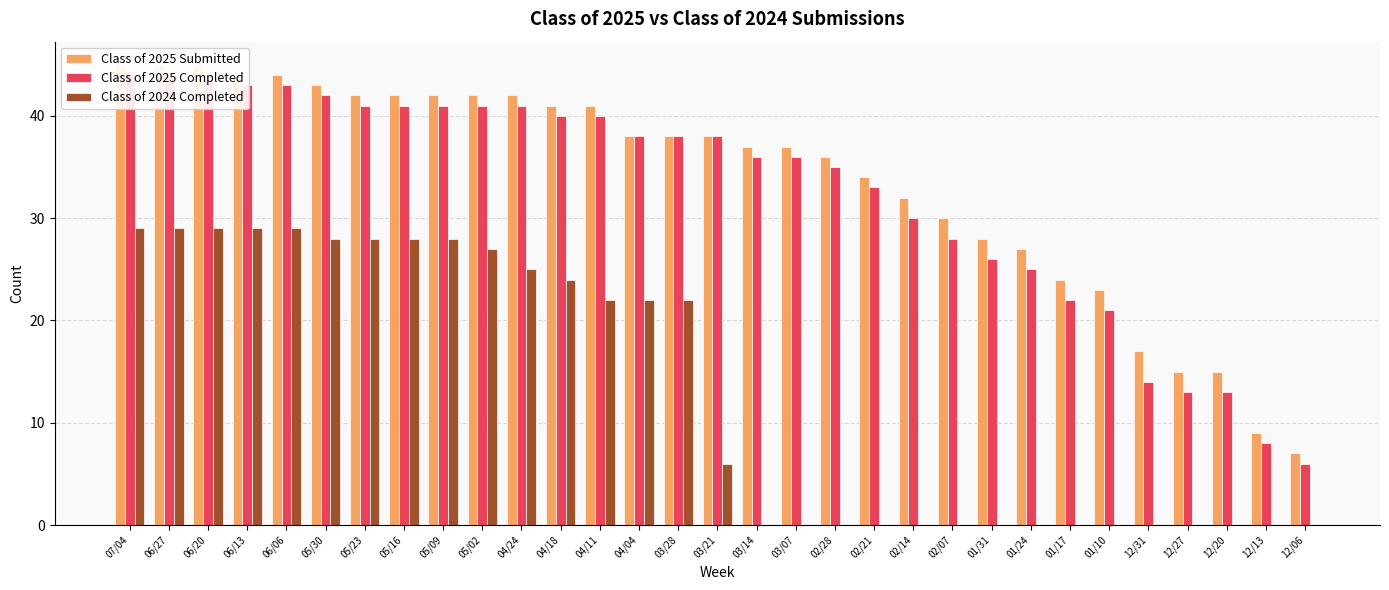

What is the sum of all Class of 2025 Submitted values?

1043